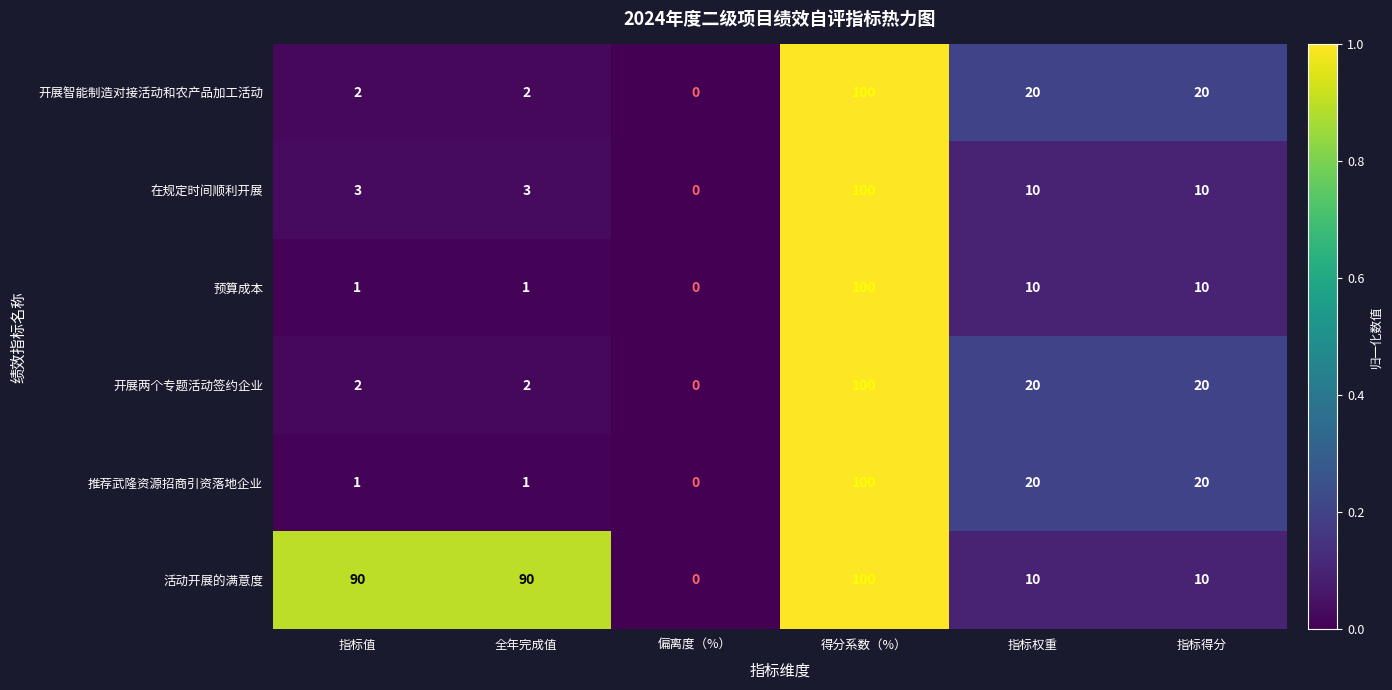

Which category has the lowest value in the 开展智能制造对接活动和农产品加工活动 series?

偏离度（%）